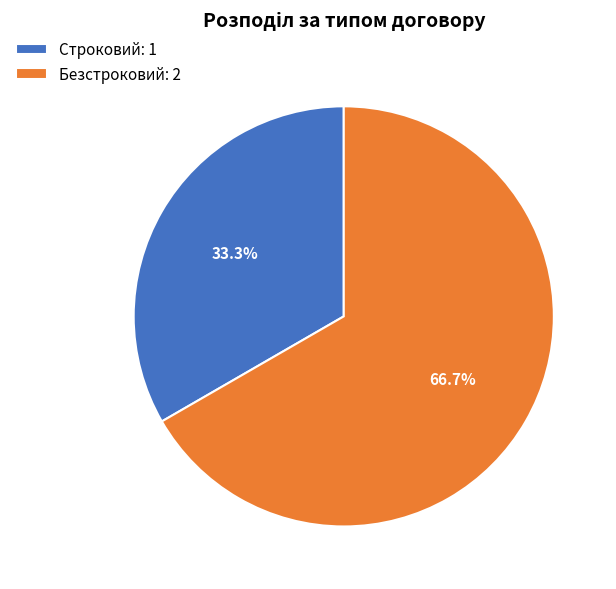

To the nearest percent, what is the difference between the largest and smallest slice percentages?

33%